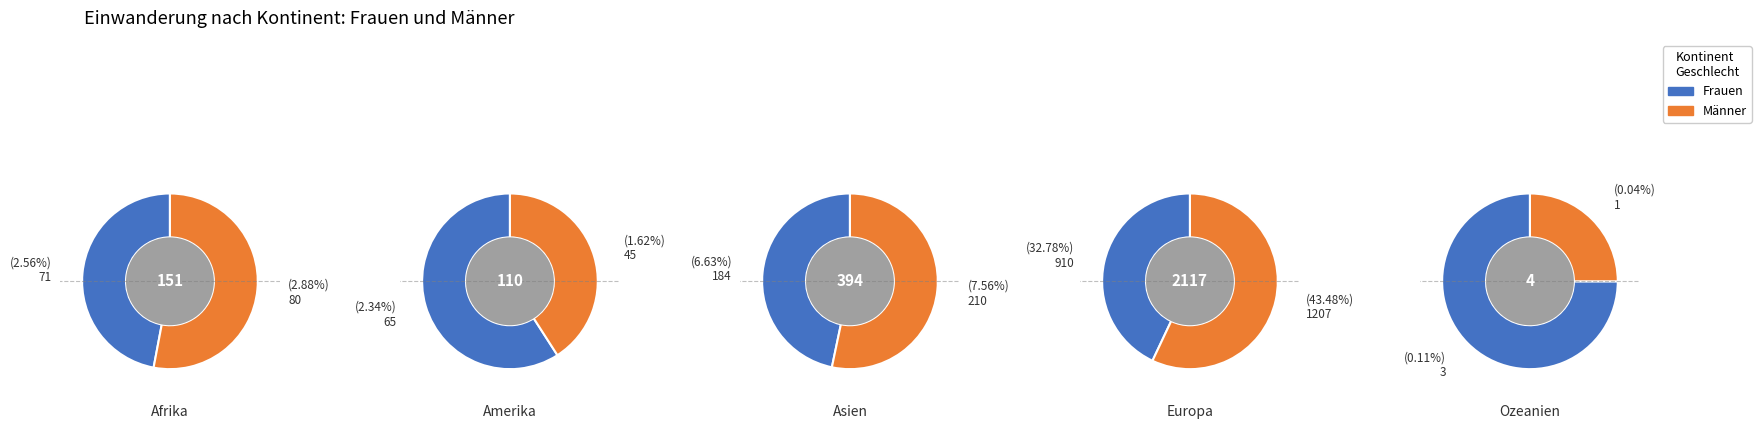

How many segments does this pie chart have?

5